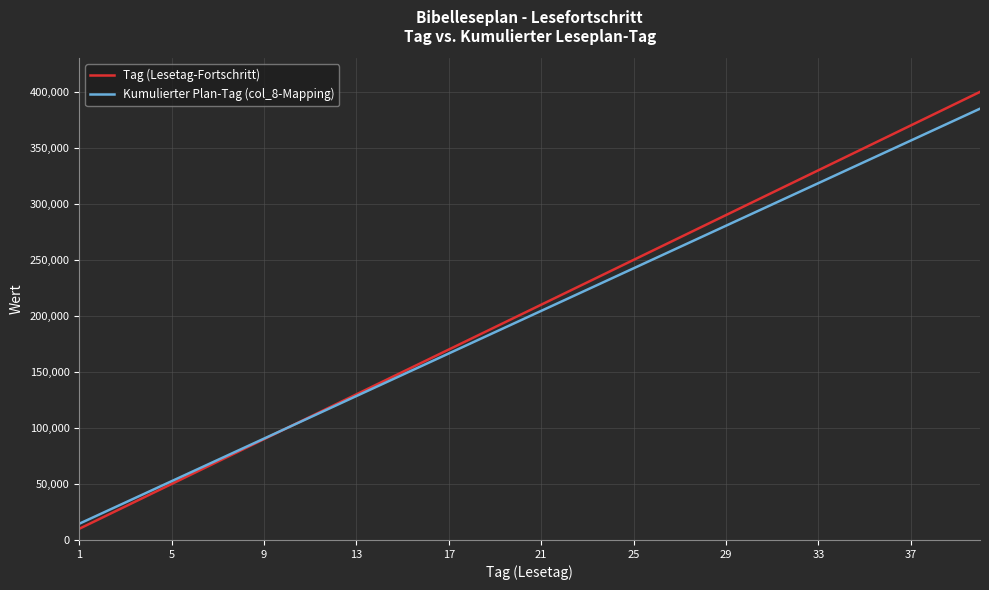

What is the greatest value displayed?

400000